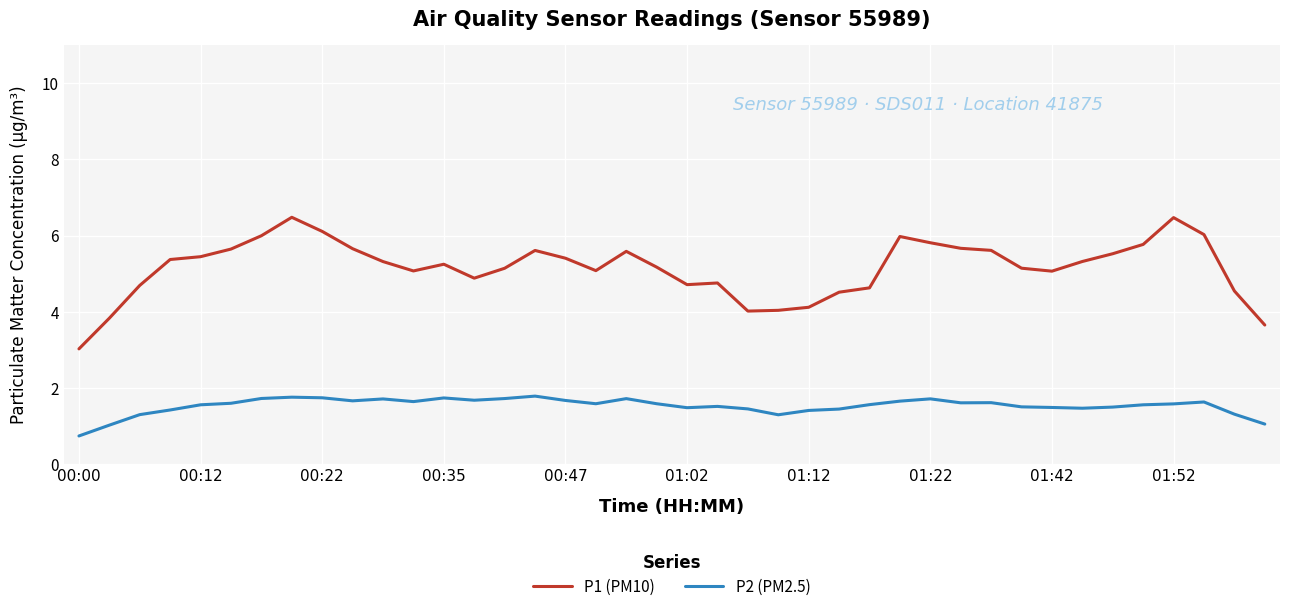

What is the difference between the maximum and minimum values in the P2 (PM2.5) series?

1.0